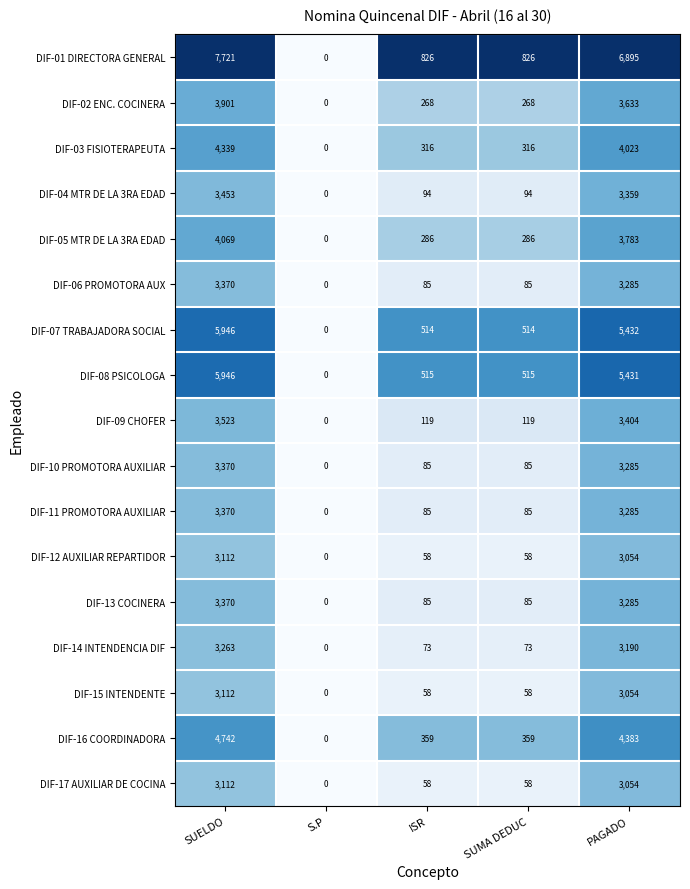

At which label does DIF-06 PROMOTORA AUX first exceed 85?

SUELDO